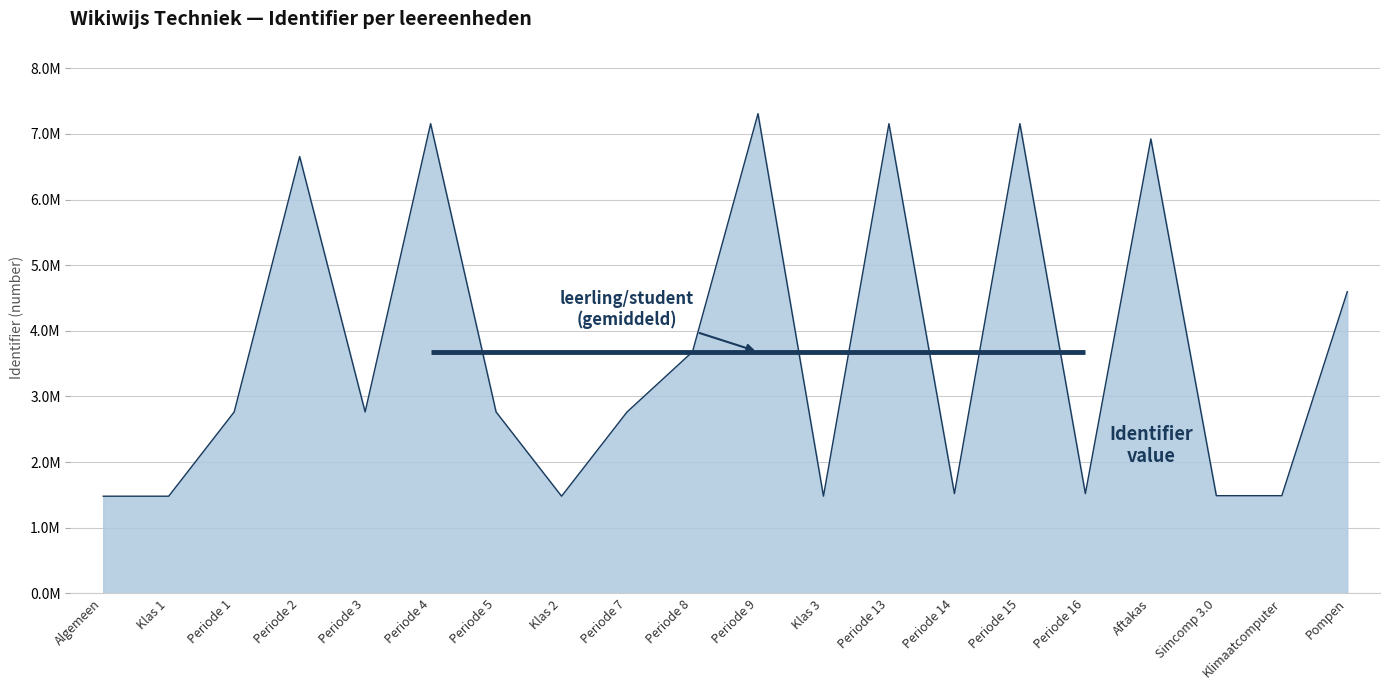

Read the value at Klimaatcomputer, to the nearest 50.

1489300